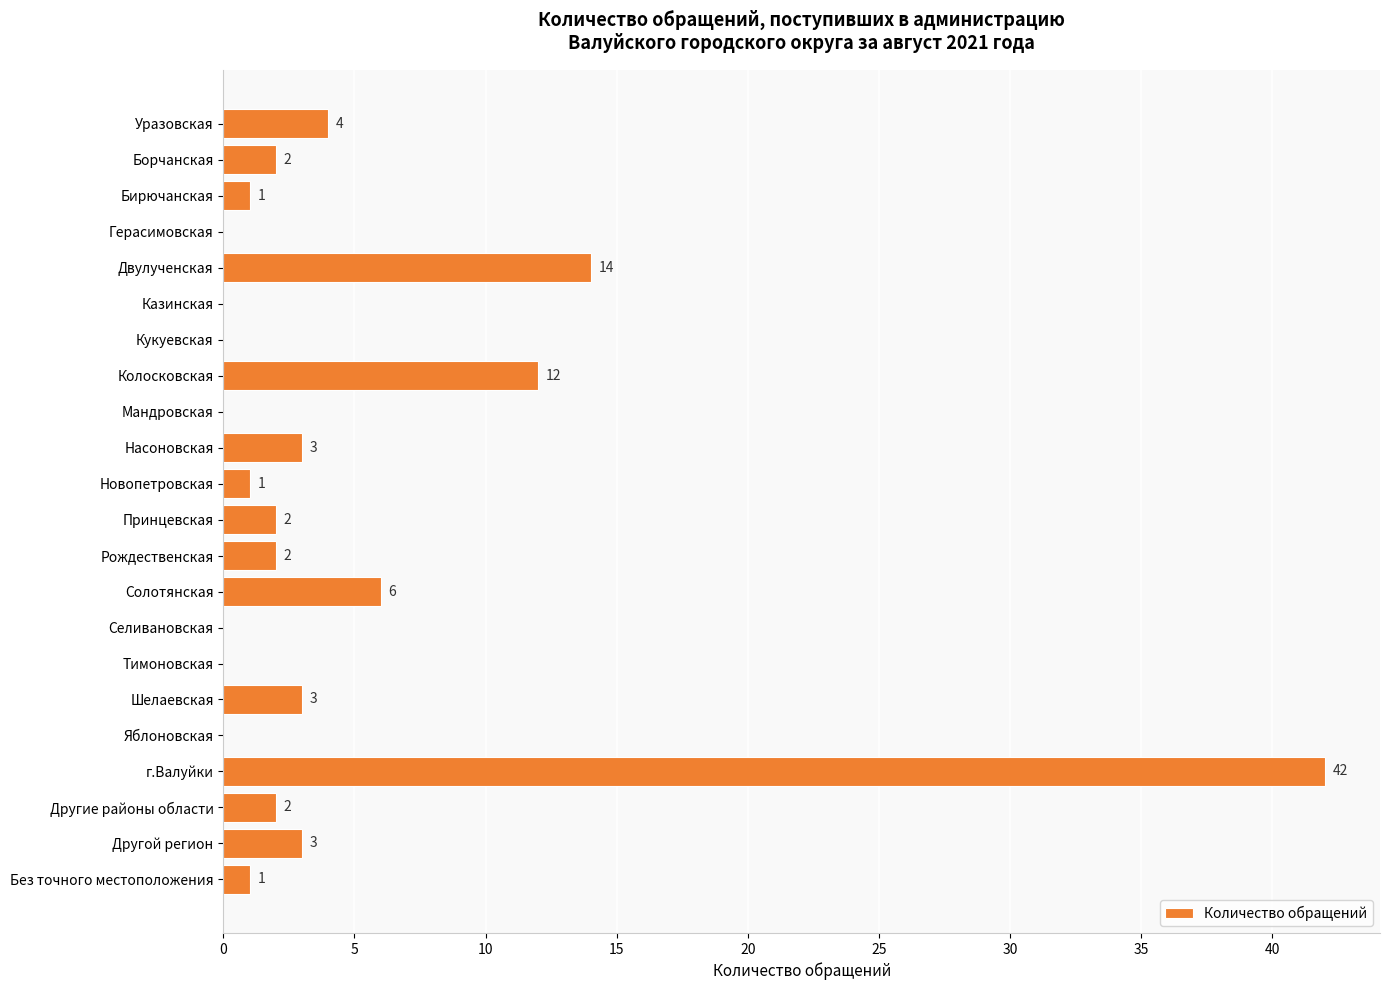

Reading top to bottom, what are all the values shown in this chart?

Уразовская=4	Борчанская=2	Бирючанская=1	Герасимовская=0	Двулученская=14	Казинская=0	Кукуевская=0	Колосковская=12	Мандровская=0	Насоновская=3	Новопетровская=1	Принцевская=2	Рождественская=2	Солотянская=6	Селивановская=0	Тимоновская=0	Шелаевская=3	Яблоновская=0	г.Валуйки=42	Другие районы области=2	Другой регион=3	Без точного местоположения=1